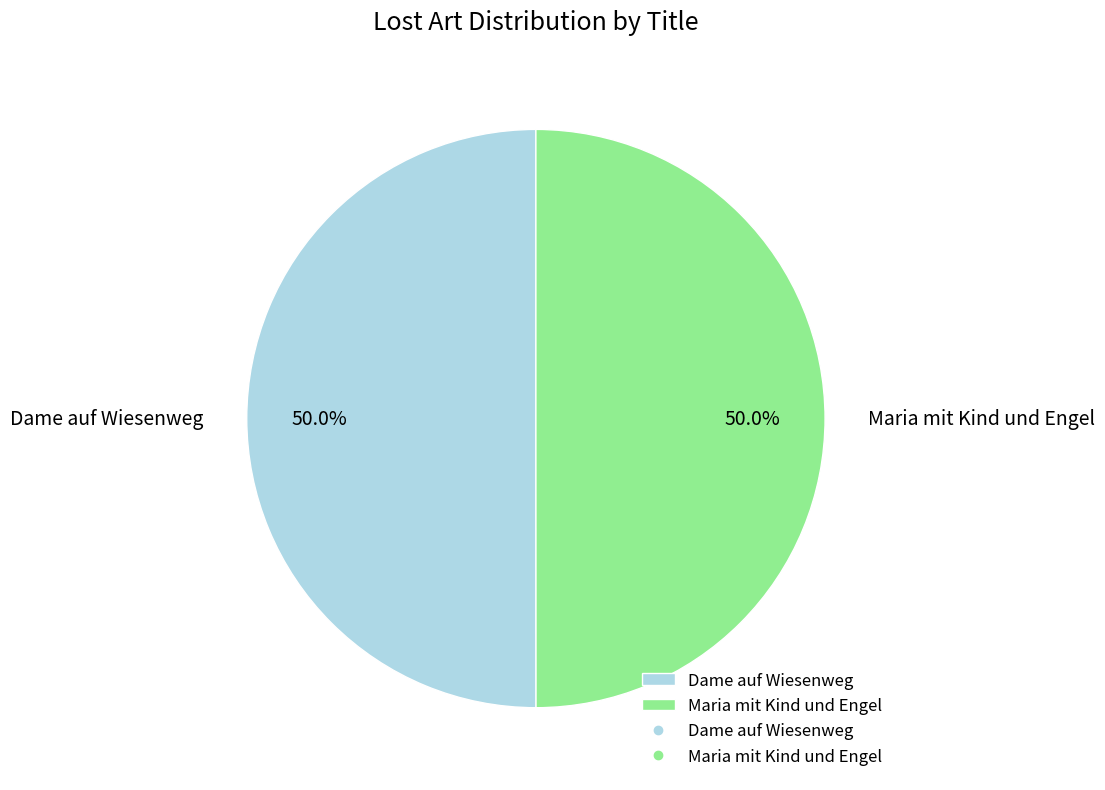

Combined, do Maria mit Kind und Engel and Dame auf Wiesenweg account for over 50%?

Yes